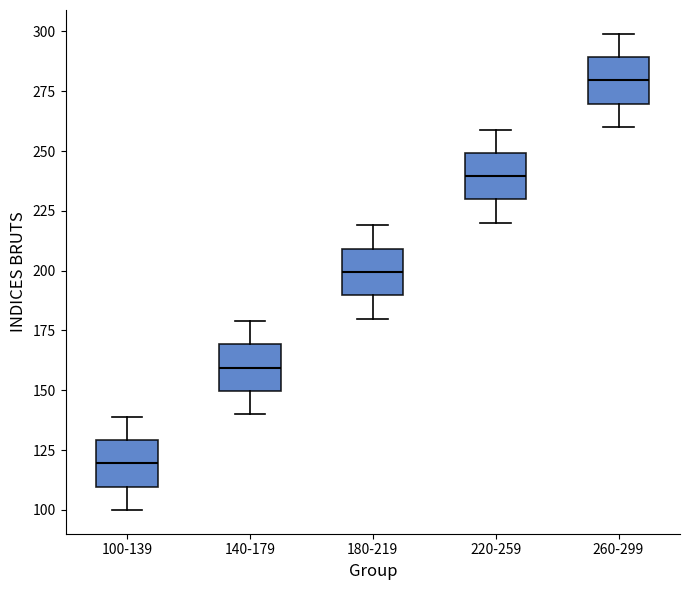

Which box's median line is the highest?

260-299